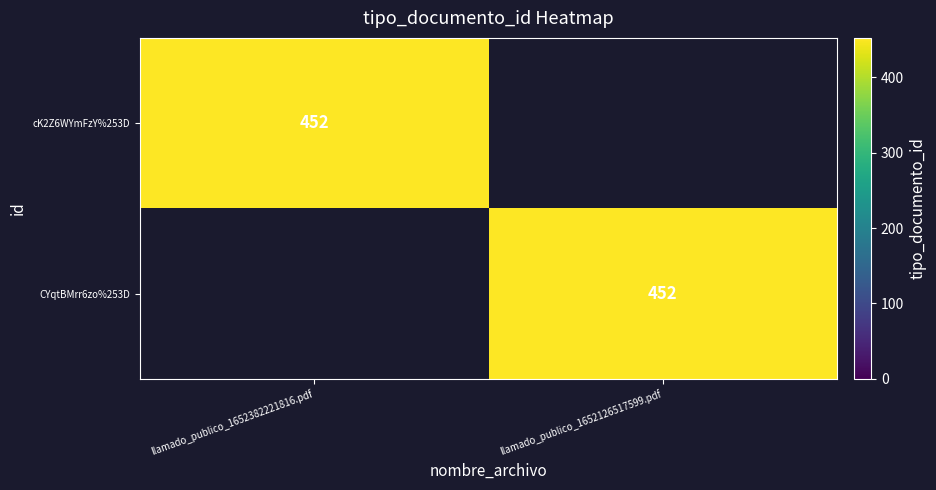

What is the total value across all series at llamado_publico_1652382221816.pdf?

452